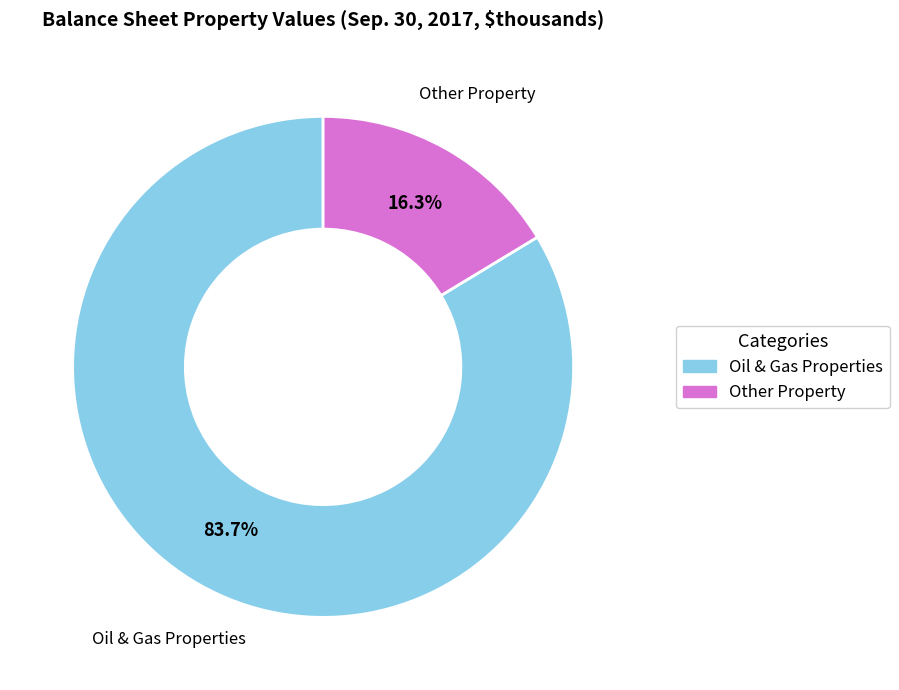

Is there a majority slice in this chart?

Yes